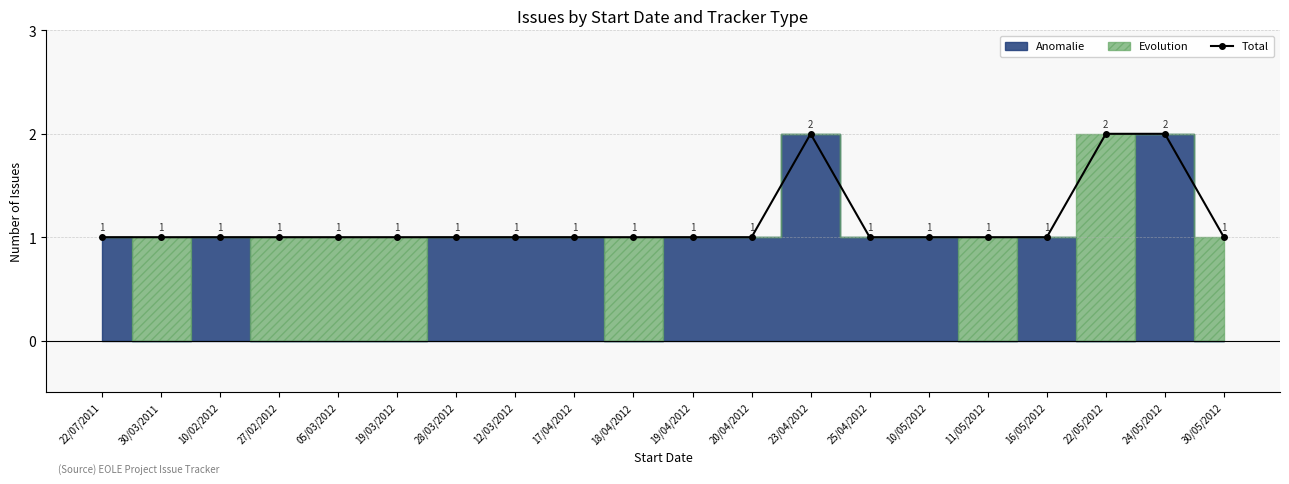

What is the sum of all values?

23